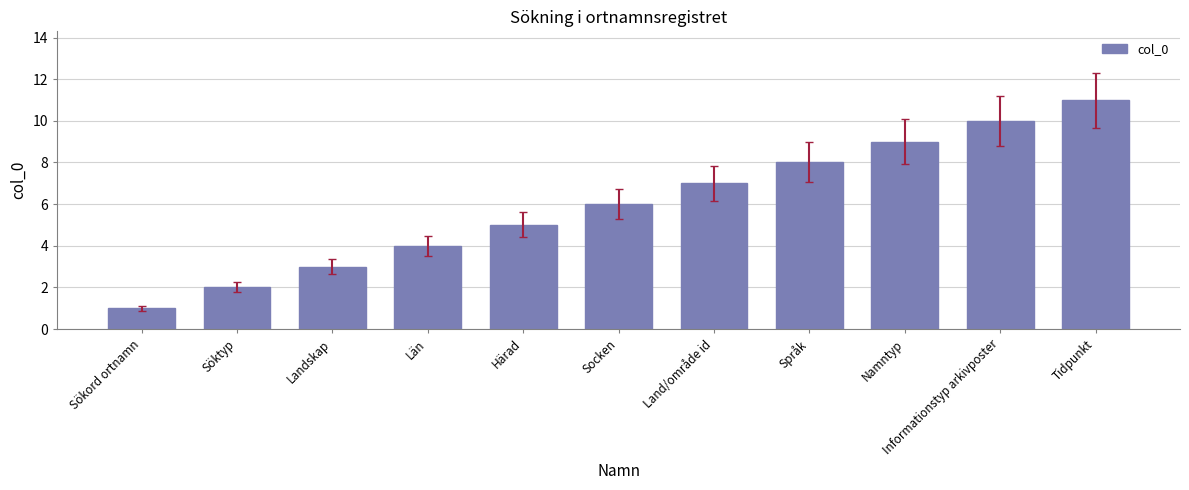

List the labels in order of value, smallest first.

Sökord ortnamn, Söktyp, Landskap, Län, Härad, Socken, Land/område id, Språk, Namntyp, Informationstyp arkivposter, Tidpunkt